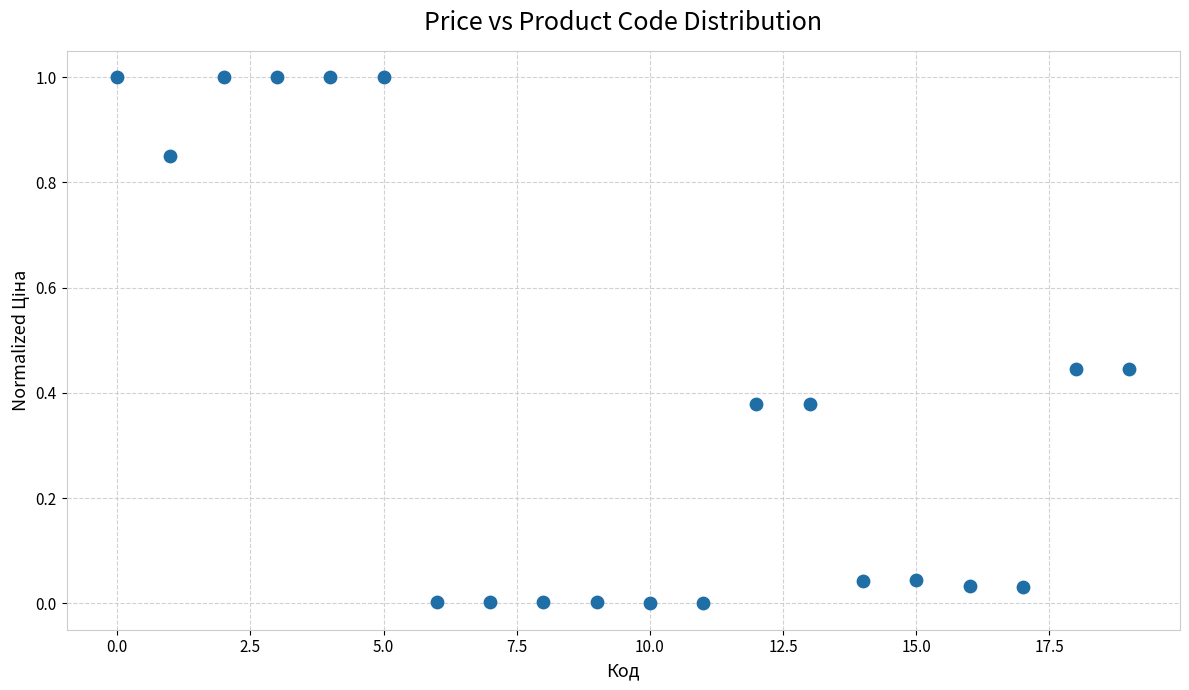

What is the range of Y values (max minus min)?

1.0